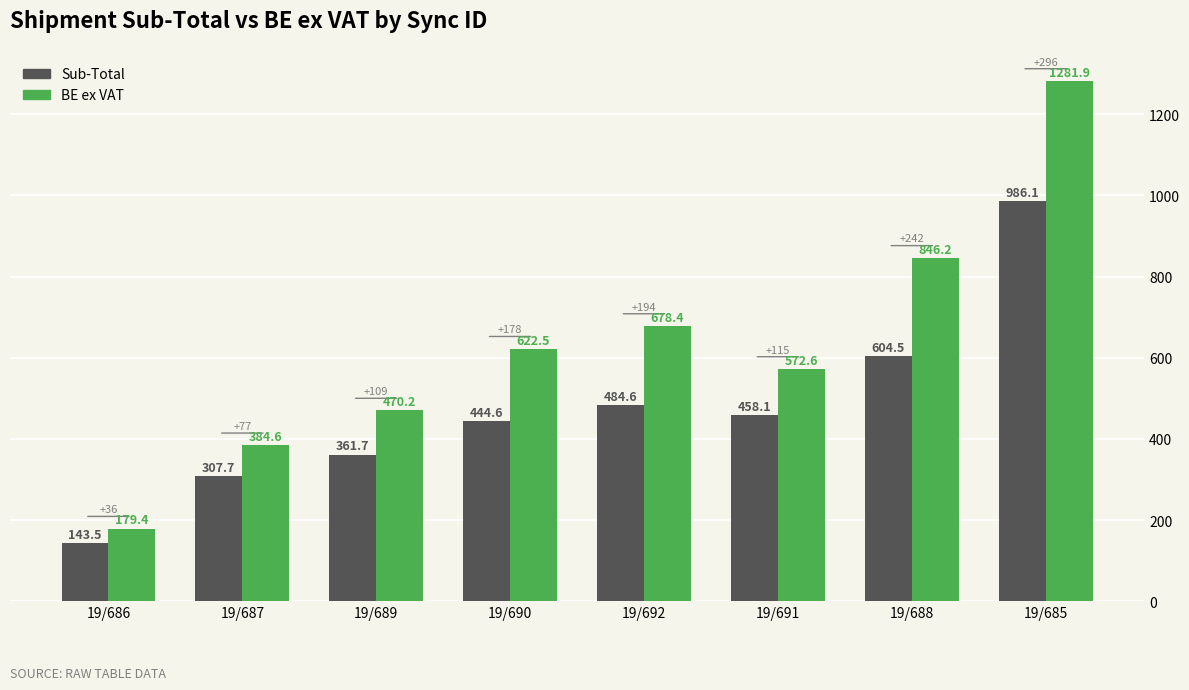

True or false: BE ex VAT has a value of 438.6 at 19/692.

False